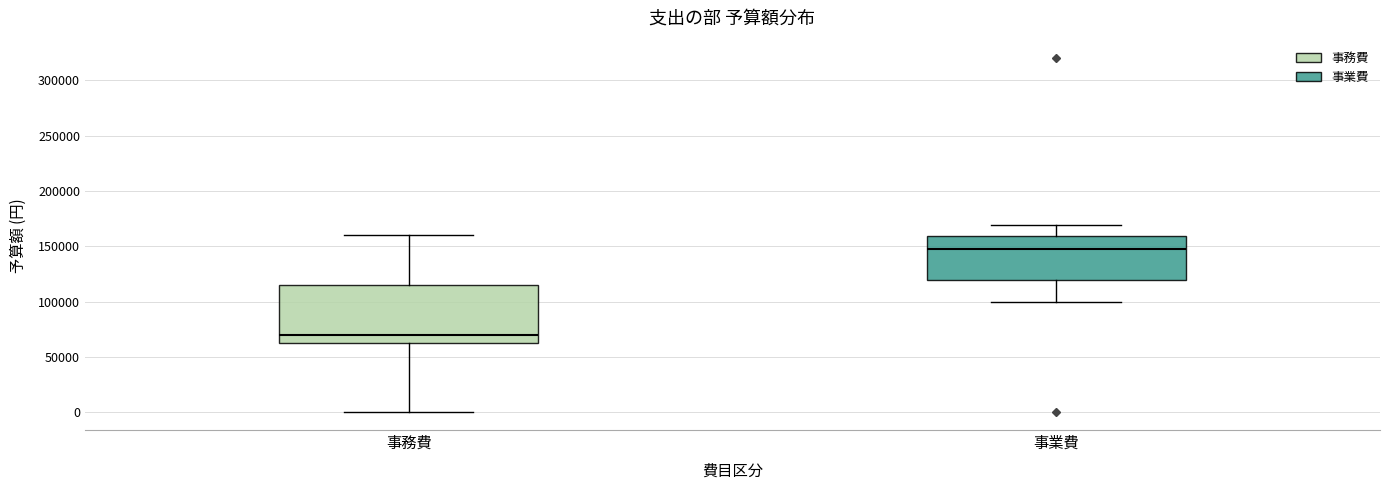

Reading left to right, read every box against the y-axis: the position of its median line, the range the box covers, and the ends of its whiskers. The values are not printed on the chart, so give them approximately, as read against the axis.

事務費: median 70000, box 65000 to 115000, whiskers 0 to 160000
事業費: median 150000, box 120000 to 160000, whiskers 100000 to 170000